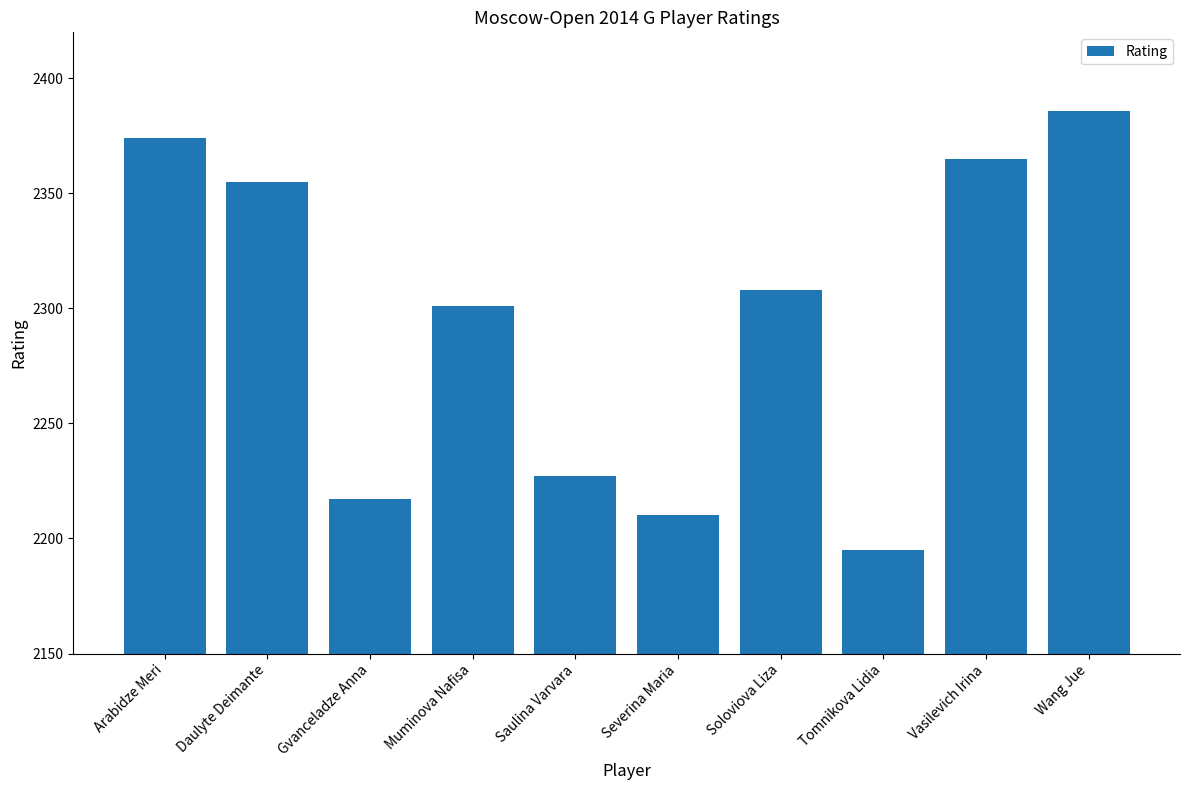

At which category does the chart reach its peak across all series?

Wang Jue